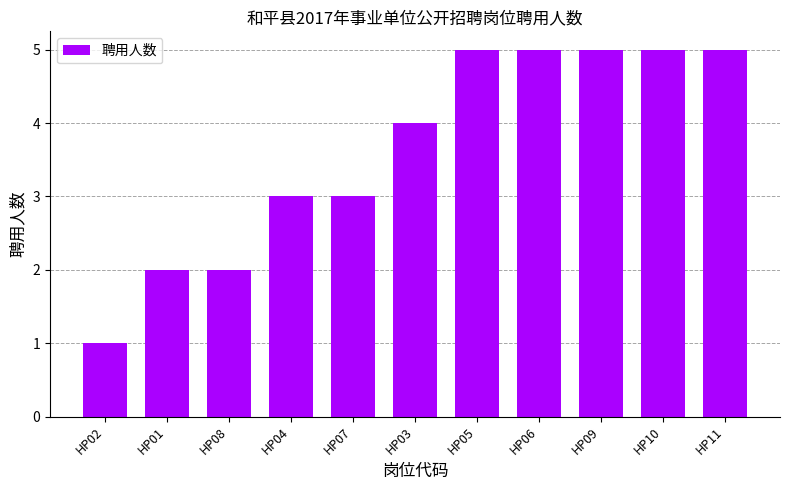

What is the maximum value shown in the chart?

5